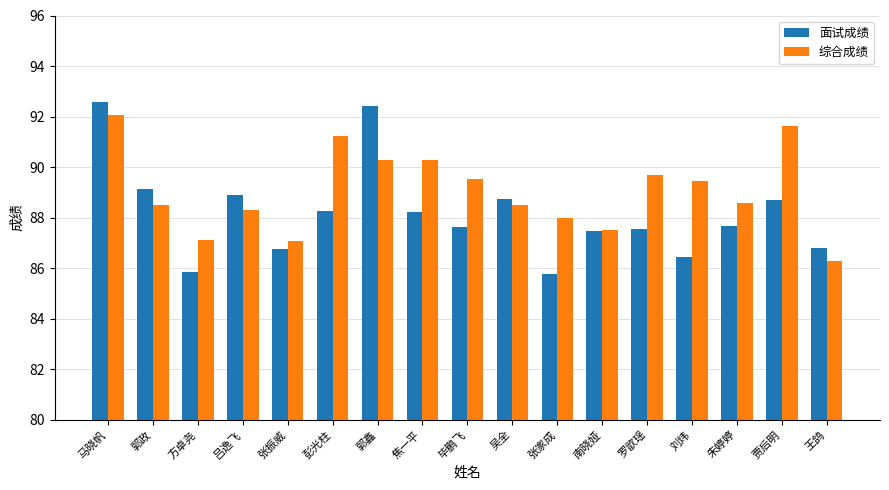

How many series are shown in this chart?

2